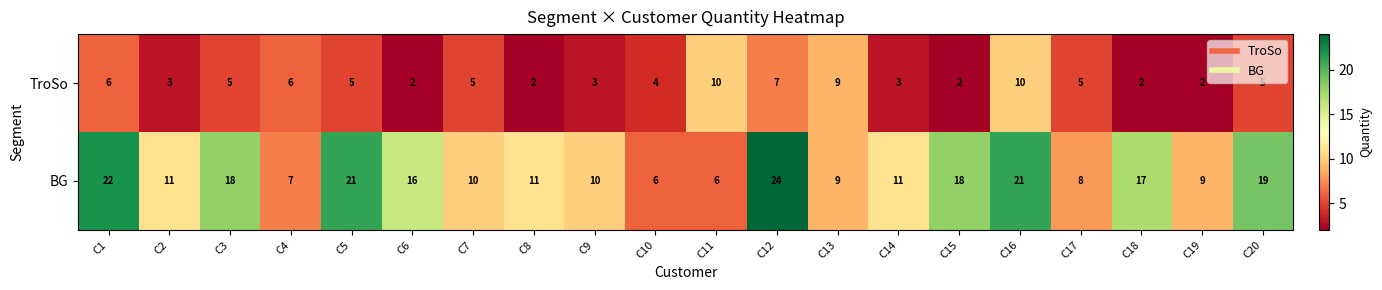

At which category does the chart reach its peak across all series?

C12